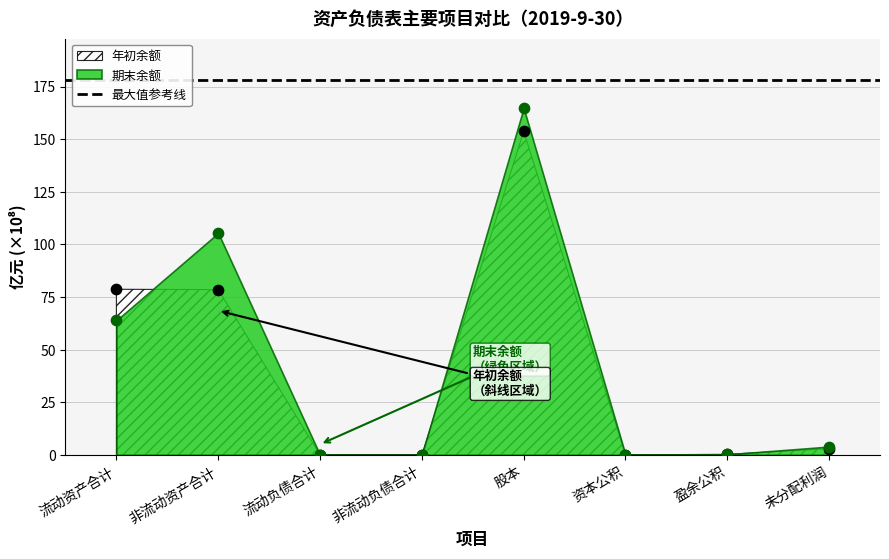

Which series has the largest total across all categories?

期末余额